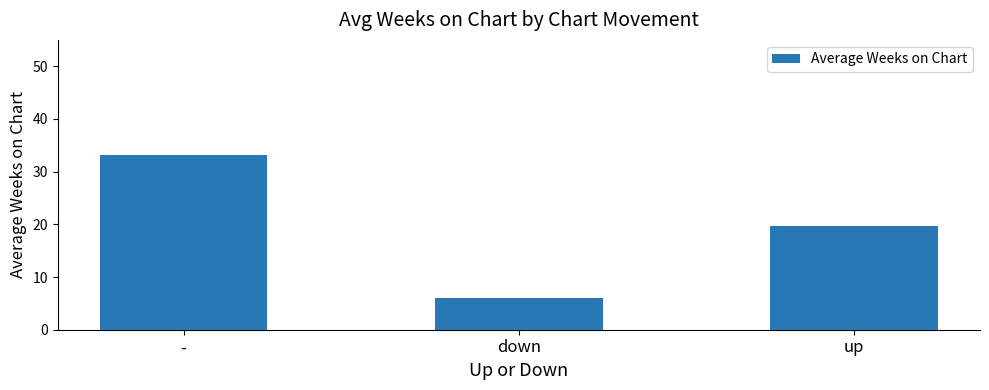

Are the bars horizontal?

No